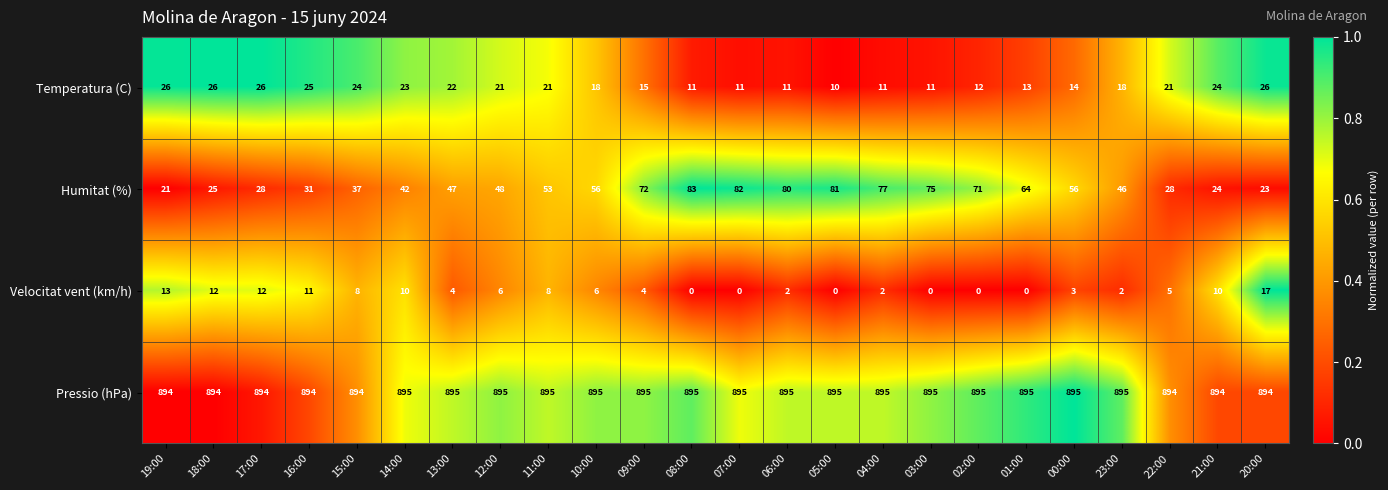

What is the difference between the Temperatura (C) values at 10:00 and 21:00?

6